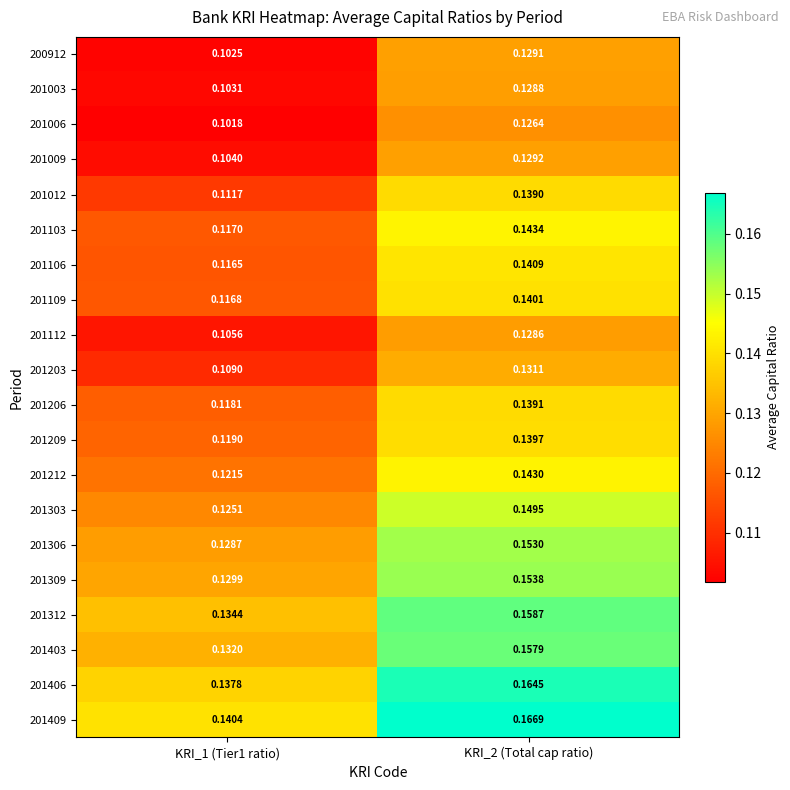

Rank the series by their maximum value, from highest to lowest.

201409, 201406, 201312, 201403, 201309, 201306, 201303, 201103, 201212, 201106, 201109, 201209, 201206, 201012, 201203, 201009, 200912, 201003, 201112, 201006